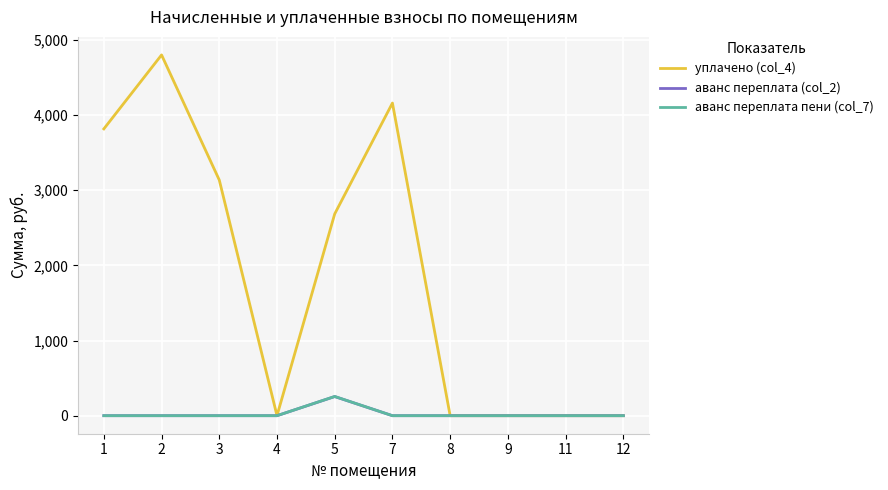

Which series has the largest range (max minus min)?

уплачено (col_4)